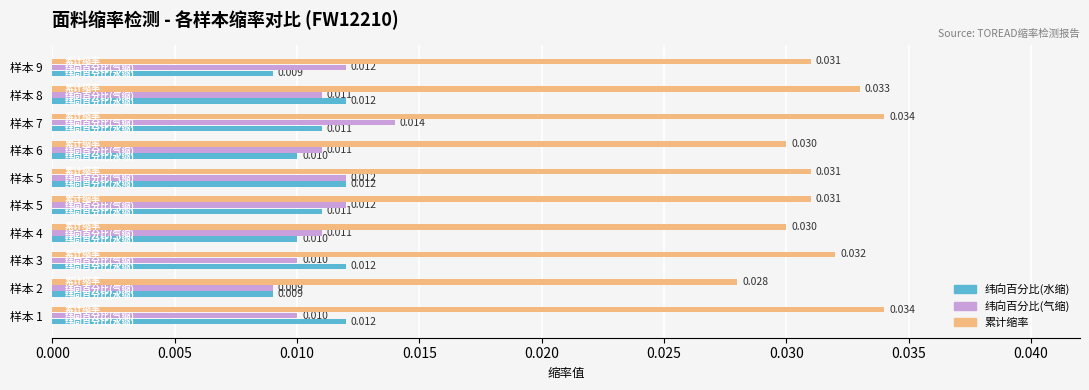

What are all the series names shown in the legend?

纬向百分比(水缩), 纬向百分比(气缩), 累计缩率